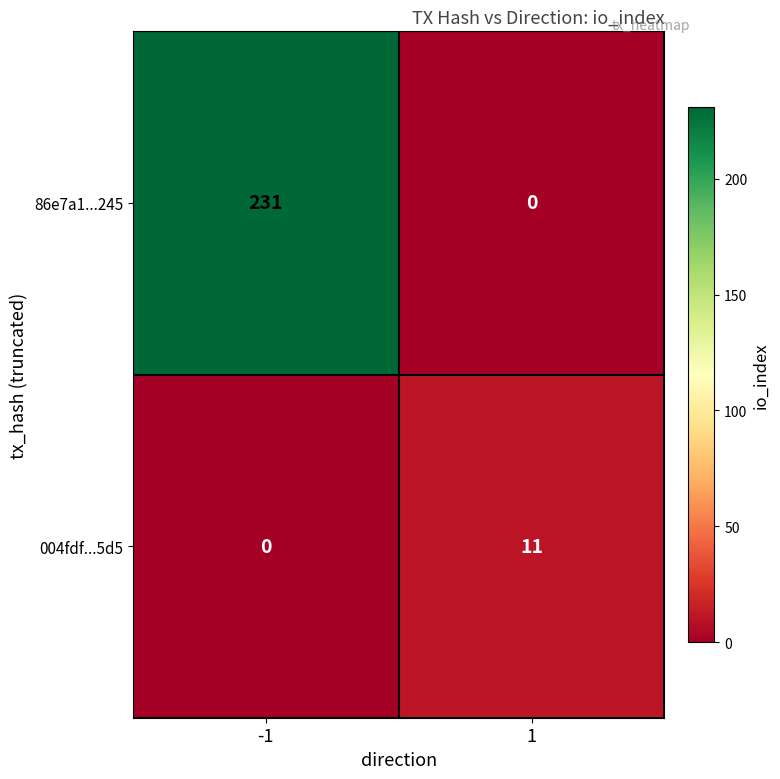

What is the sum of all 004fdf...5d5 values?

11